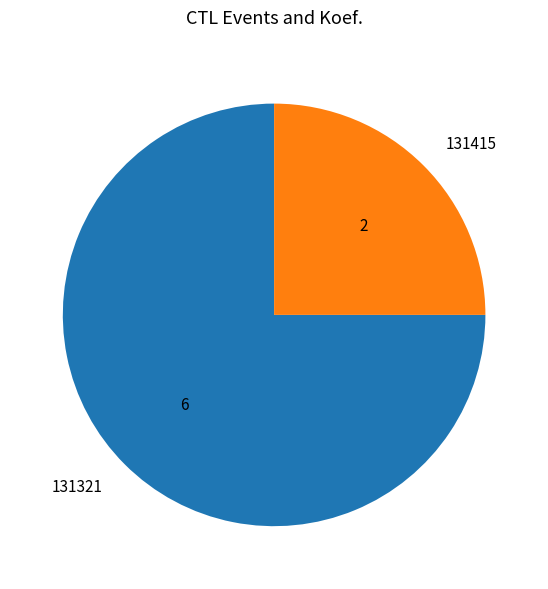

Is there any slice that represents more than half of the pie?

Yes